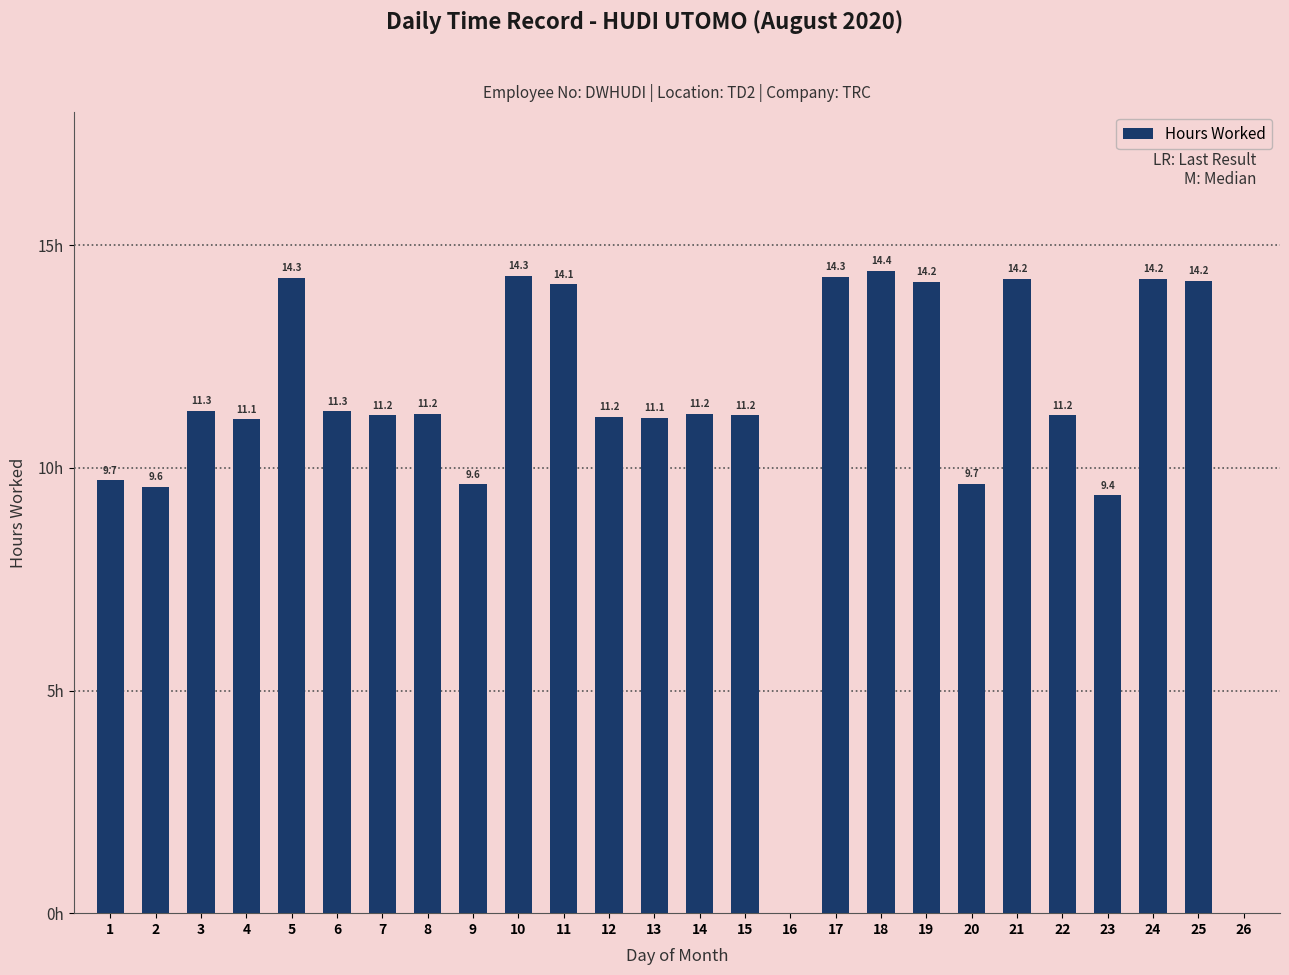

True or false: the data shows 14.2 at 1.

False